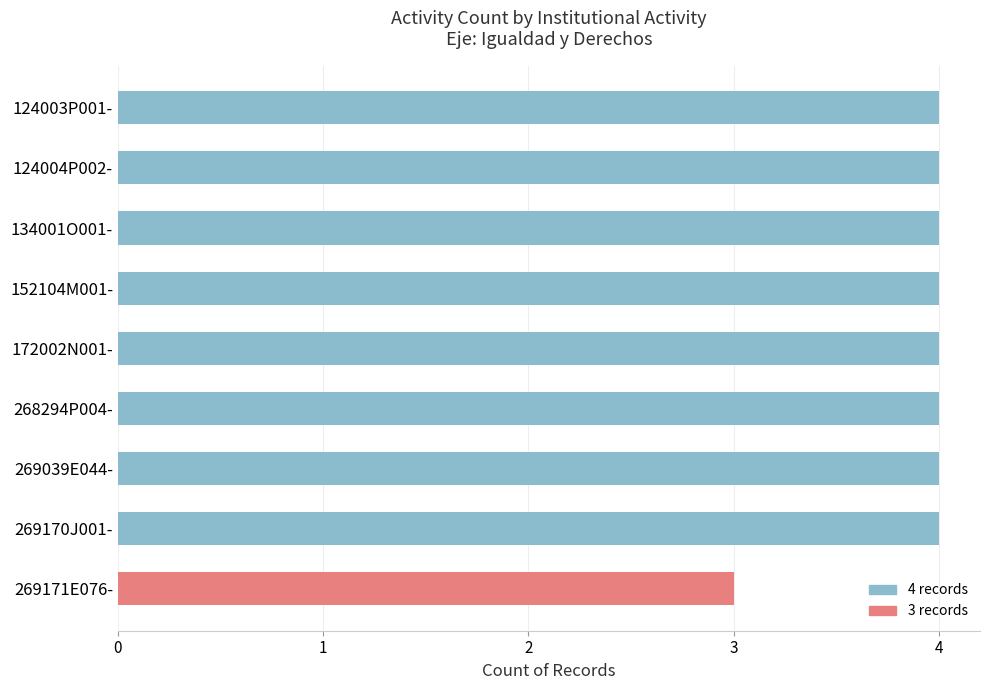

What is the greatest value displayed?

4